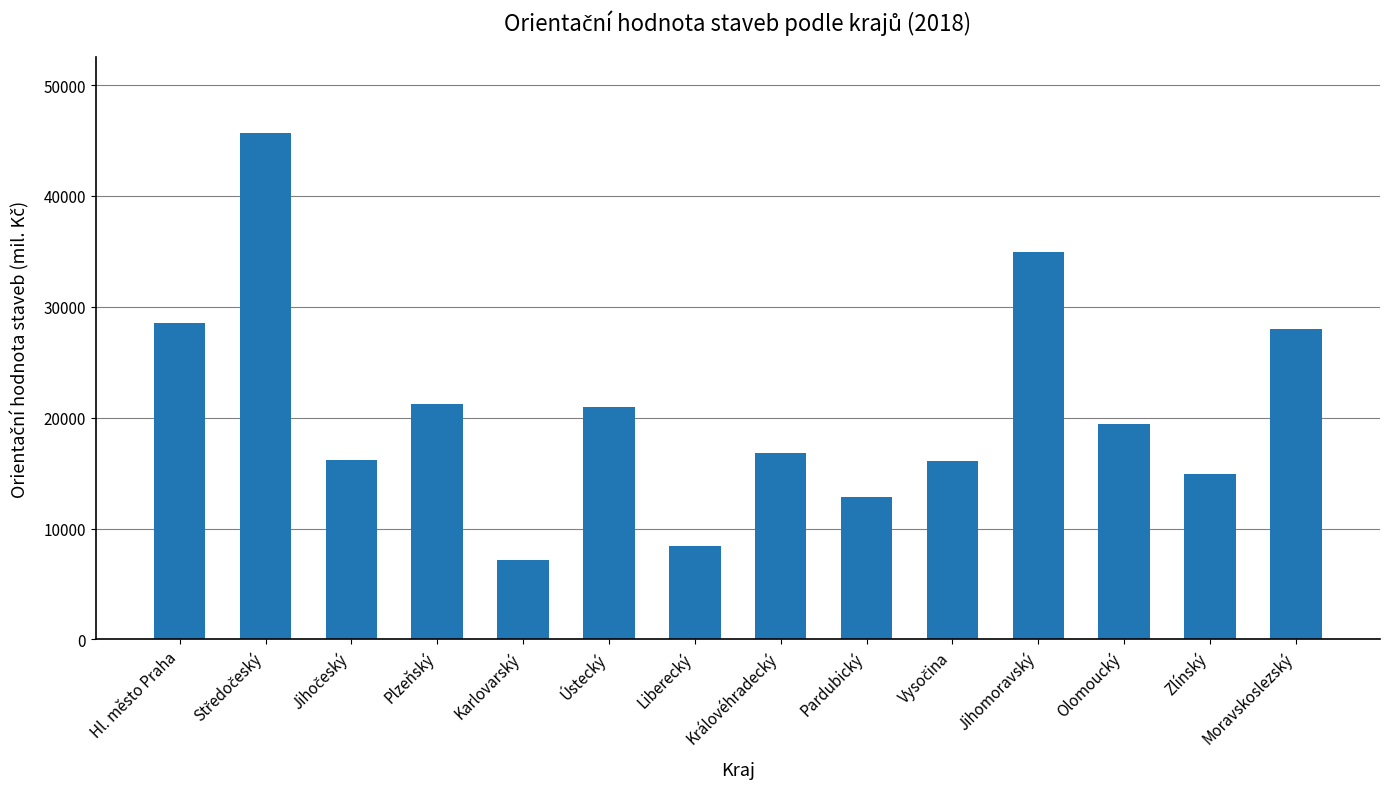

What position from the right is Jihomoravský?

4